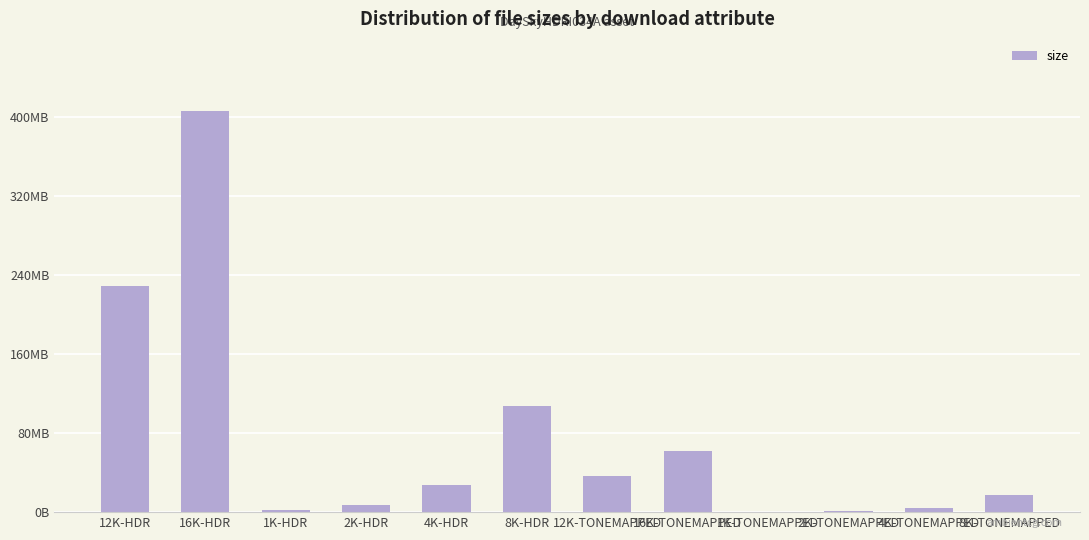

Are the bars horizontal?

No